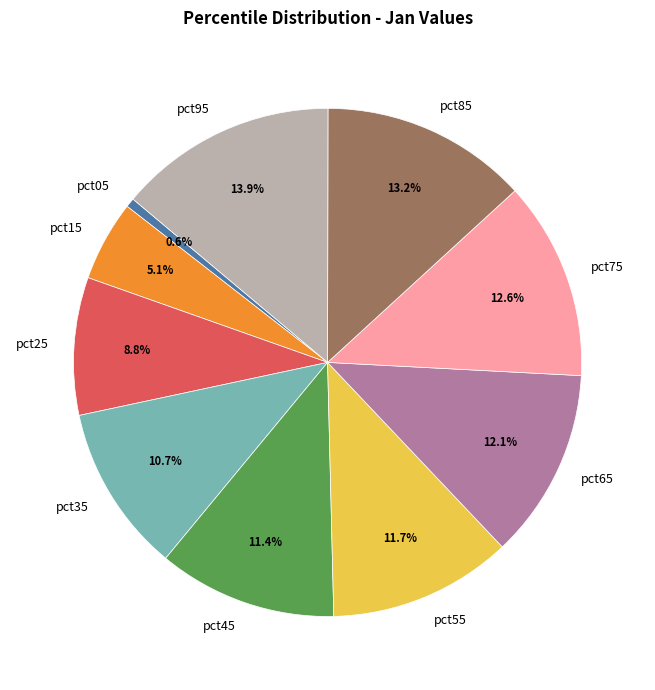

To the nearest percent, what portion does pct15 represent?

5%